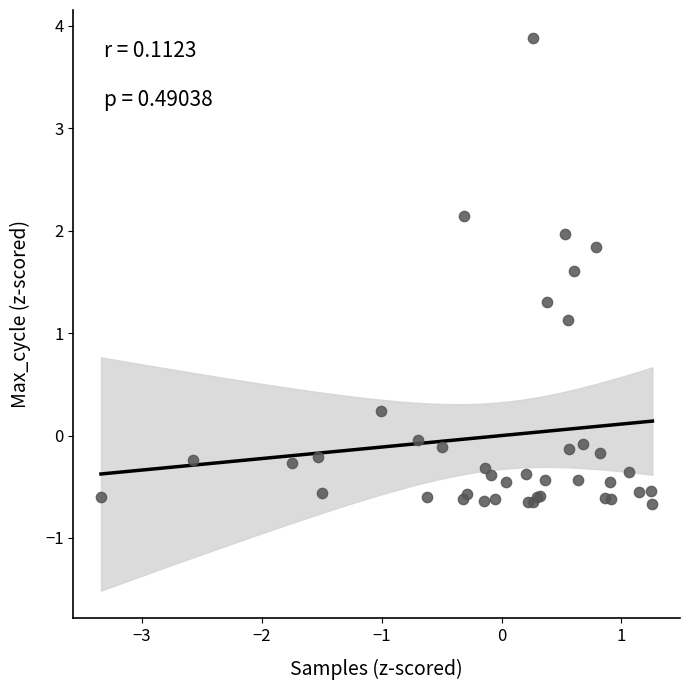

What Y value in the scatter plot is closest to 1?

1.1